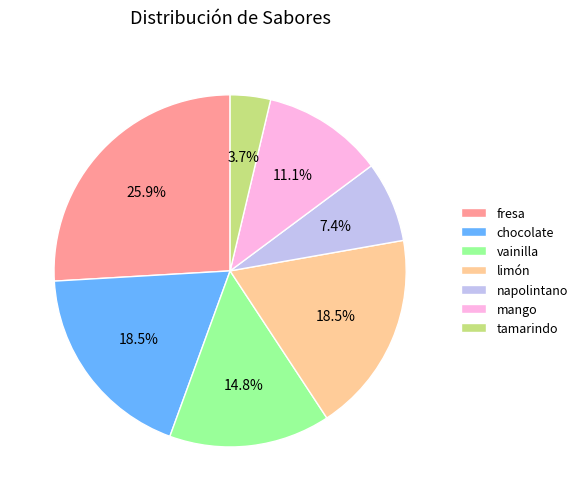

What percentage is the fresa slice, to the nearest percent?

26%